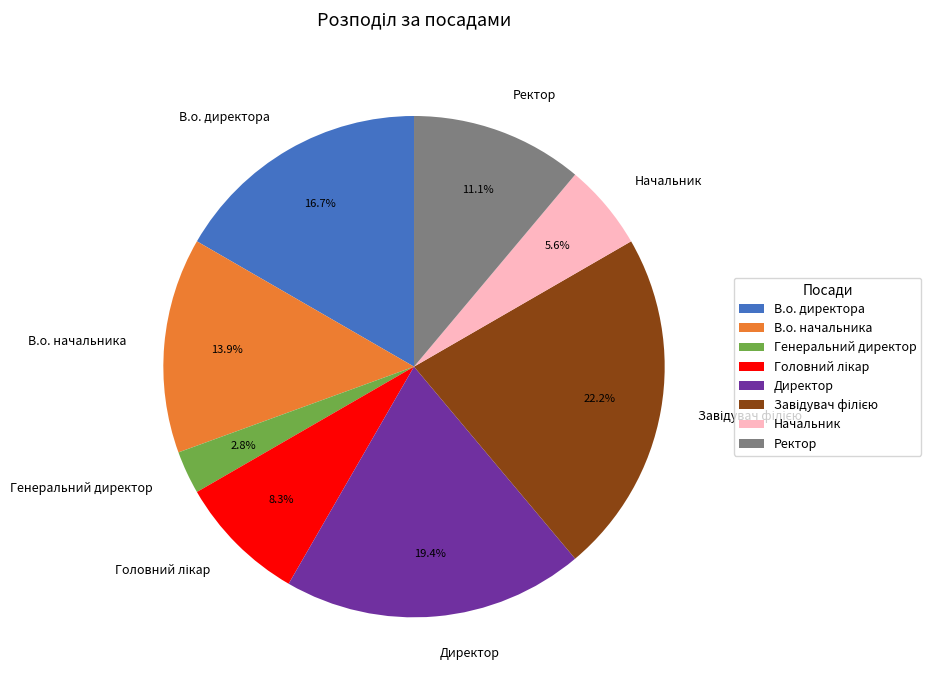

To the nearest percent, what is the difference between the largest and smallest slice percentages?

19%